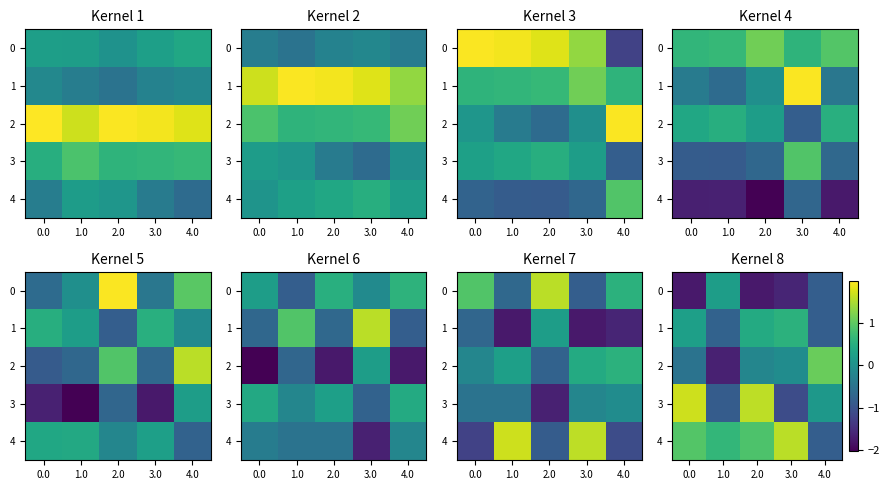

What is the sum of the 1 values at 4.0 and 3.0?

-0.3